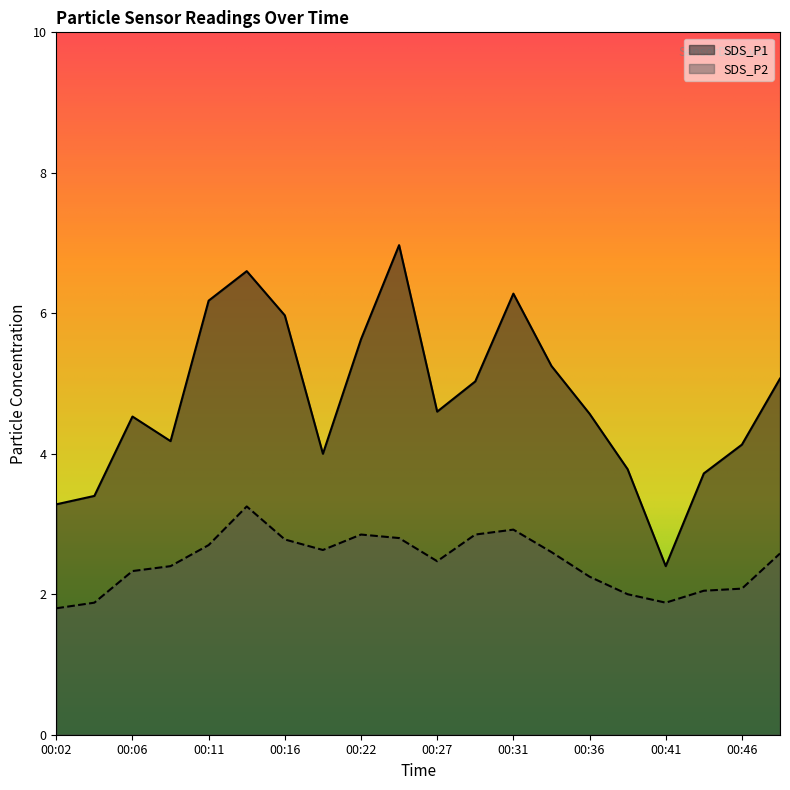

Reading left to right, list all the values displayed in this chart.

SDS_P1: 00:02=3.3	00:04=3.4	00:06=4.5	00:09=4.2	00:11=6.2	00:14=6.6	00:16=6.0	00:19=4.0	00:22=5.6	00:24=7.0	00:27=4.6	00:29=5.0	00:31=6.3	00:34=5.2	00:36=4.6	00:39=3.8	00:41=2.4	00:44=3.7	00:46=4.1	00:49=5.1
SDS_P2: 00:02=1.8	00:04=1.9	00:06=2.3	00:09=2.4	00:11=2.7	00:14=3.2	00:16=2.8	00:19=2.6	00:22=2.9	00:24=2.8	00:27=2.5	00:29=2.9	00:31=2.9	00:34=2.6	00:36=2.2	00:39=2.0	00:41=1.9	00:44=2.0	00:46=2.1	00:49=2.6